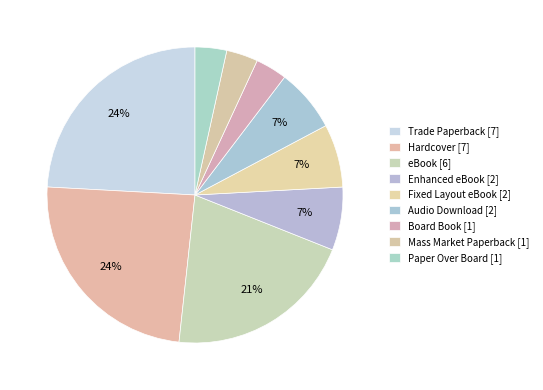

Count the number of slices in the pie.

9